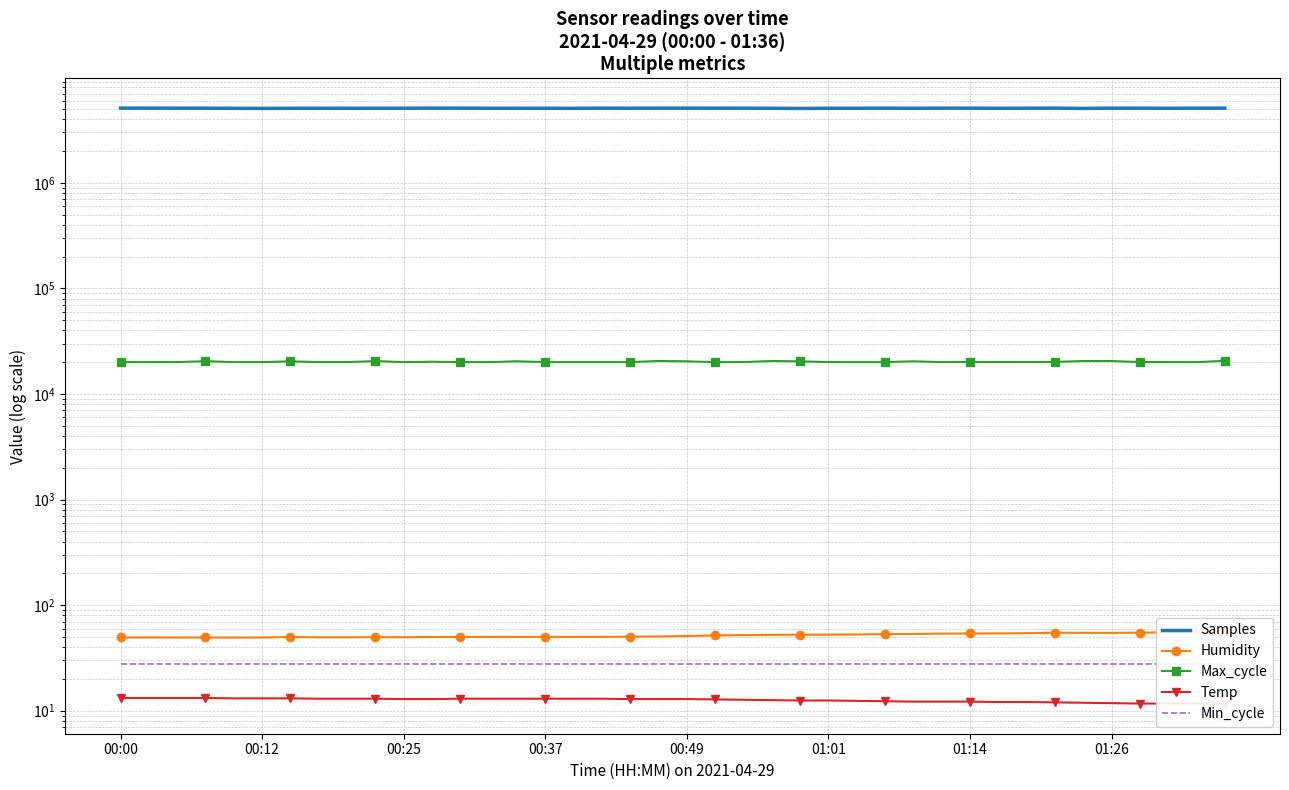

What is the approximate value of Min_cycle at 31?

28.0